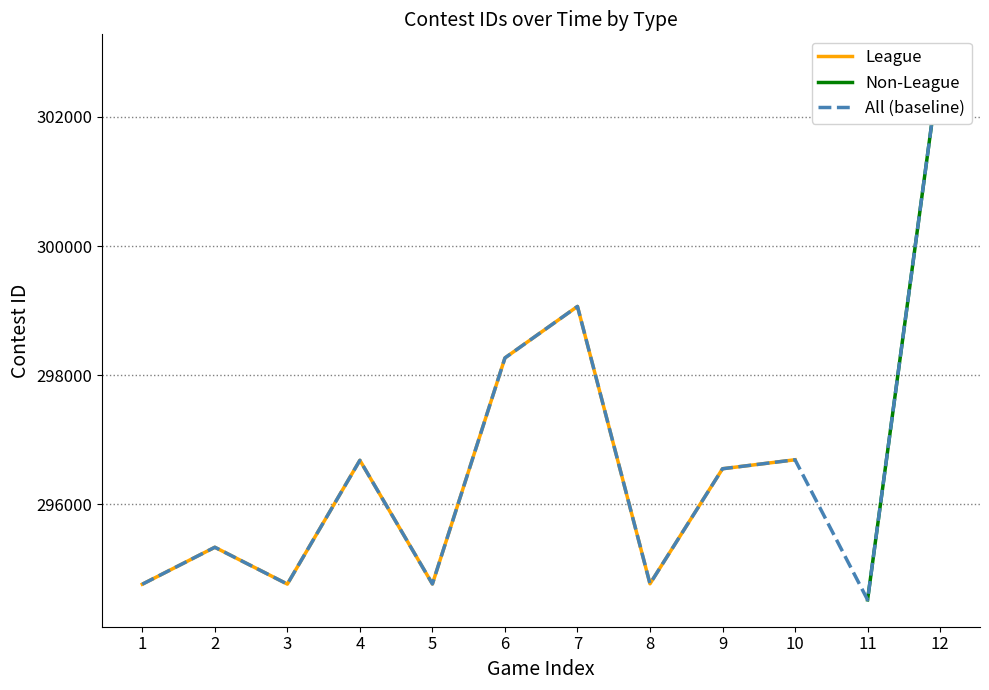

Which category has the lowest value across all series?

1